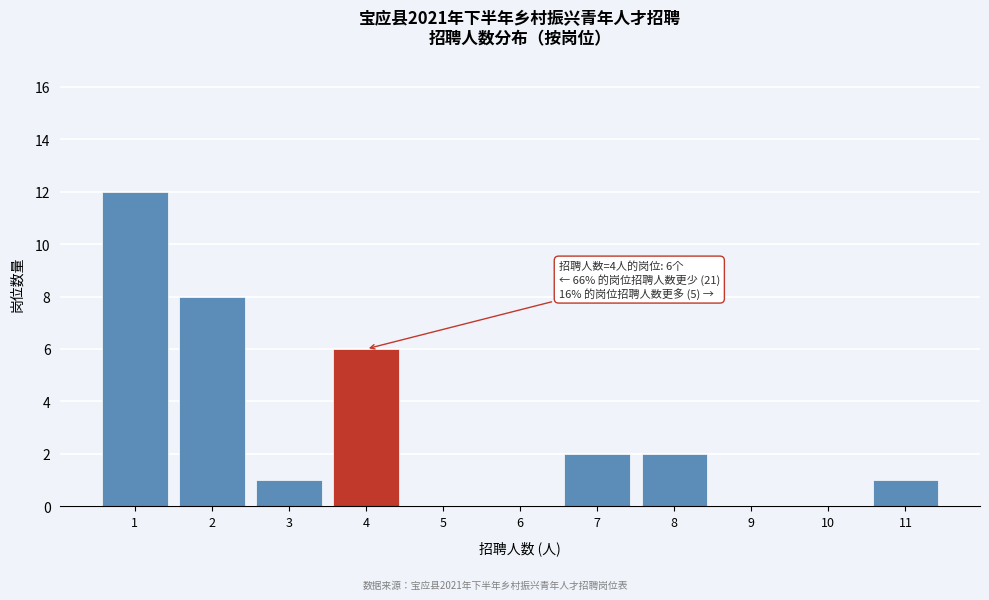

Over which range of the x-axis is the bar tallest?

0.5 to 1.5